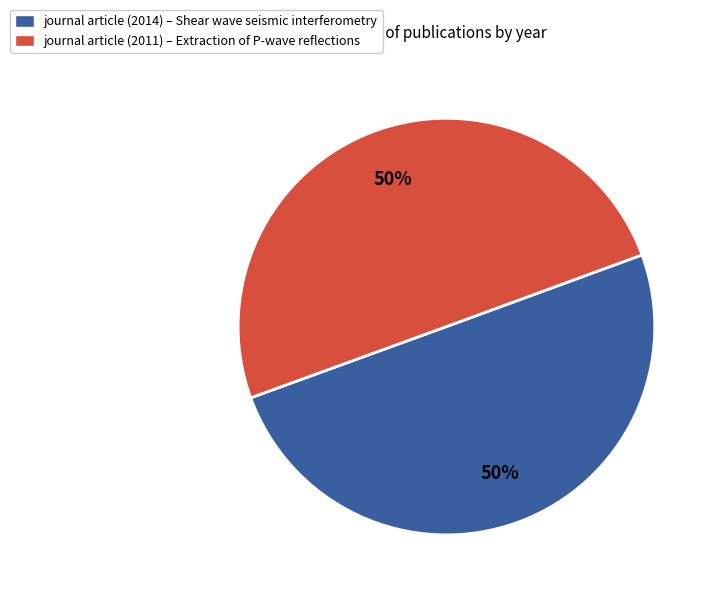

The journal article (2014) – Shear wave seismic interferometry slice represents 61% of the pie. True or false?

False